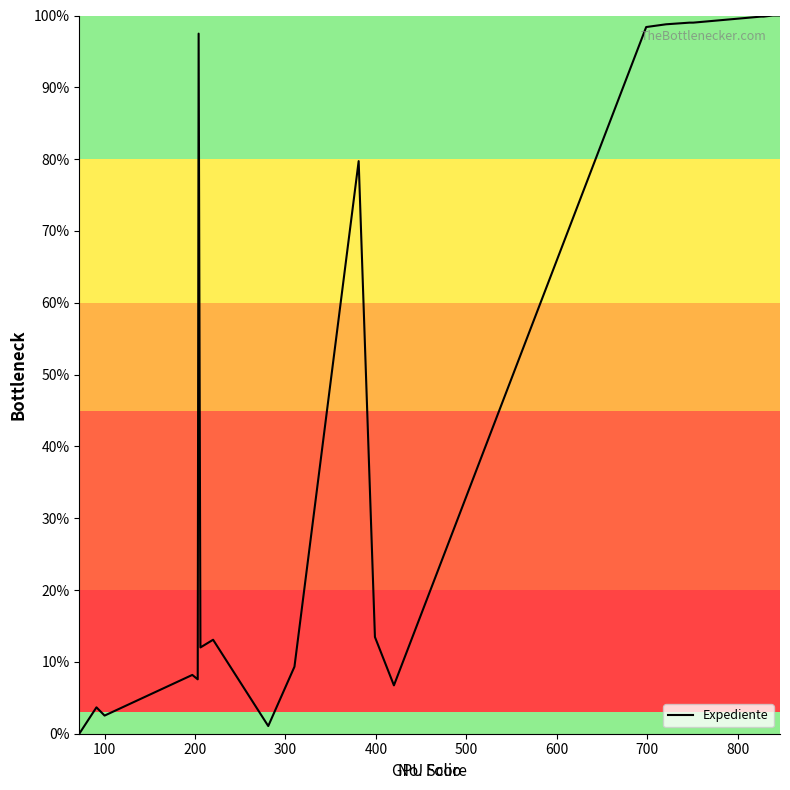

What is the difference between the maximum and minimum values?

100.0